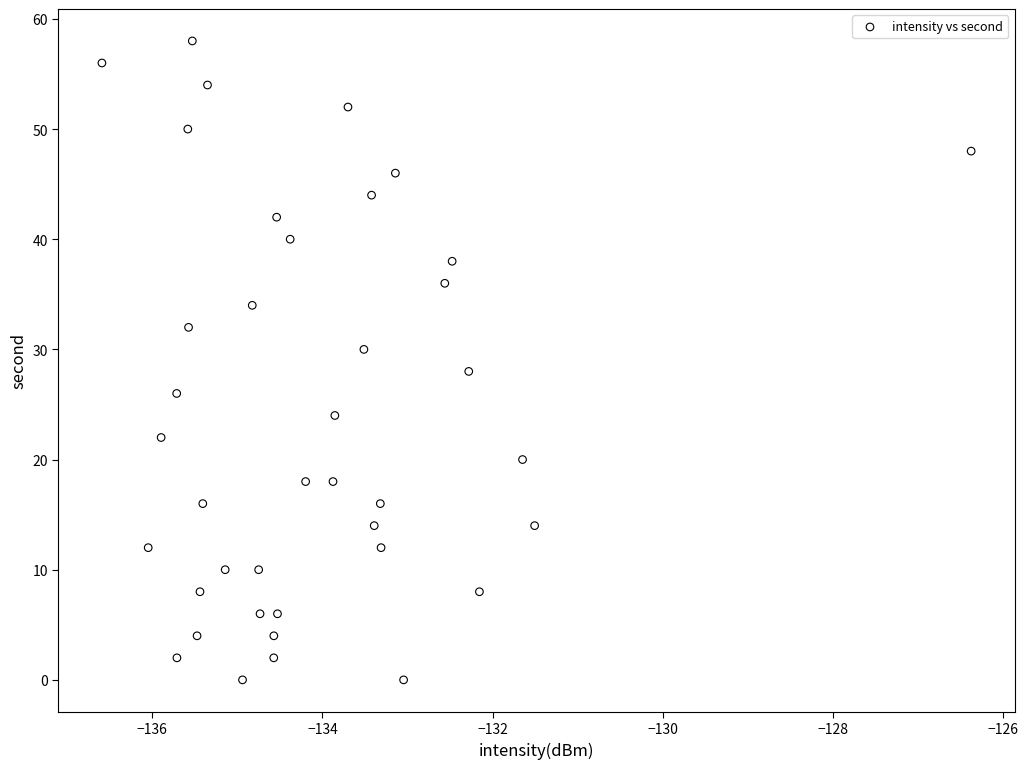

What is the range of Y values (max minus min)?

58